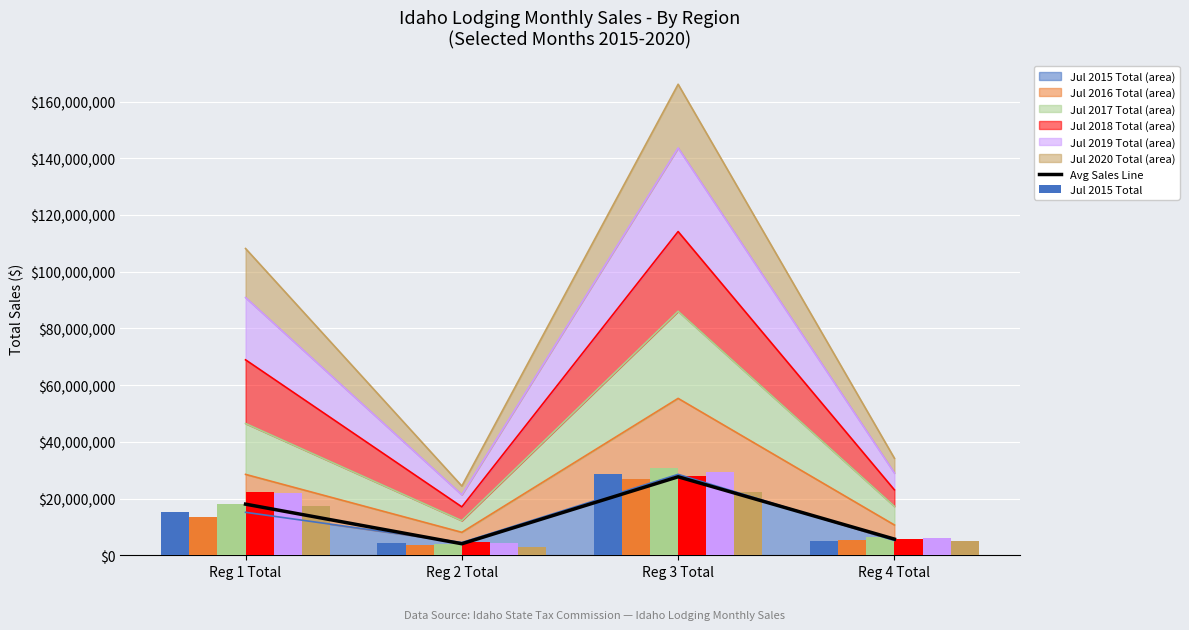

Where is Jul 2016 Total nearest to the value 15191926?

Reg 1 Total